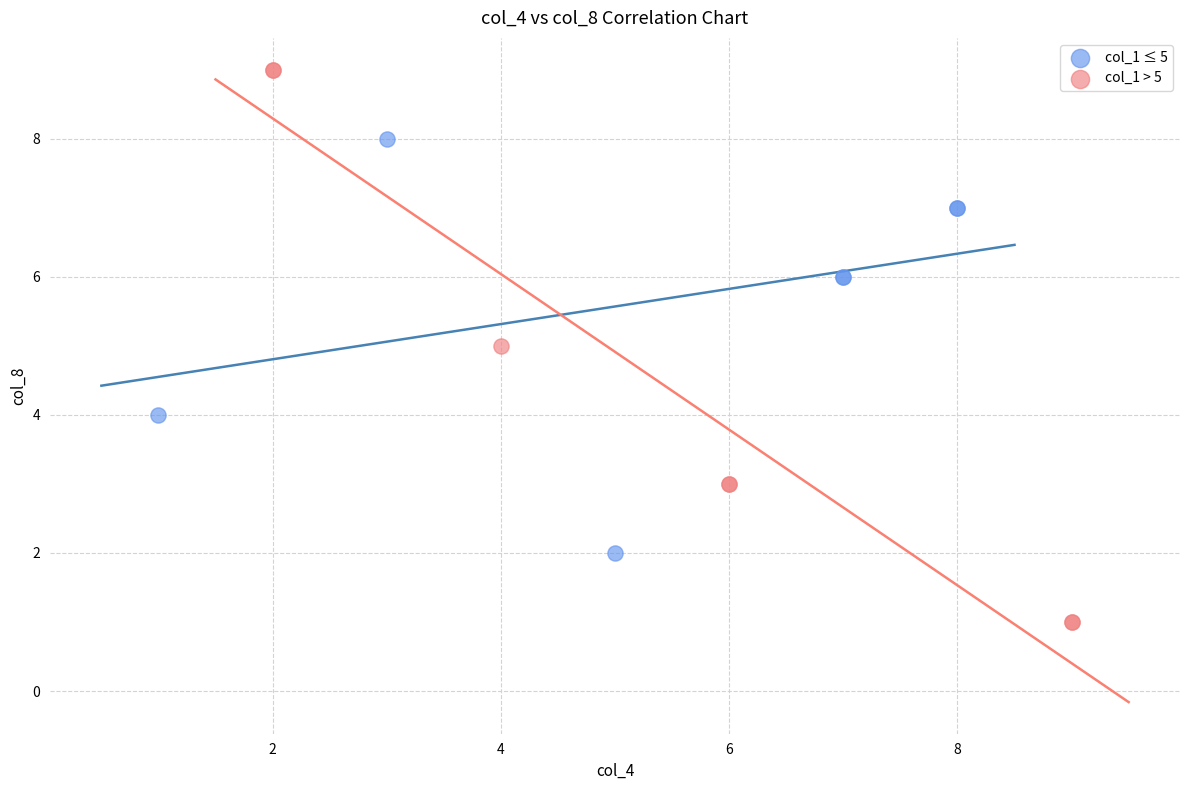

Which series reaches the minimum Y coordinate?

col_1 > 5